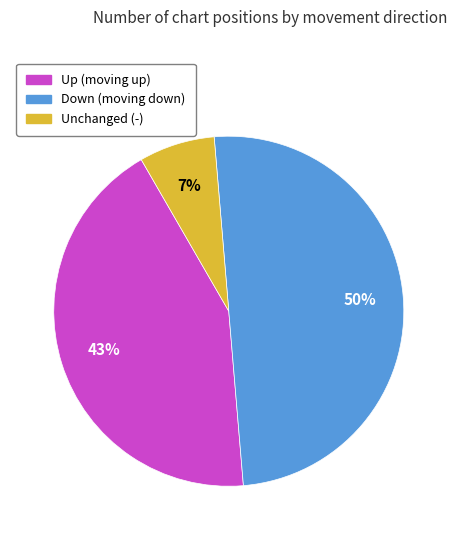

To the nearest percent, what is the average slice percentage?

33%